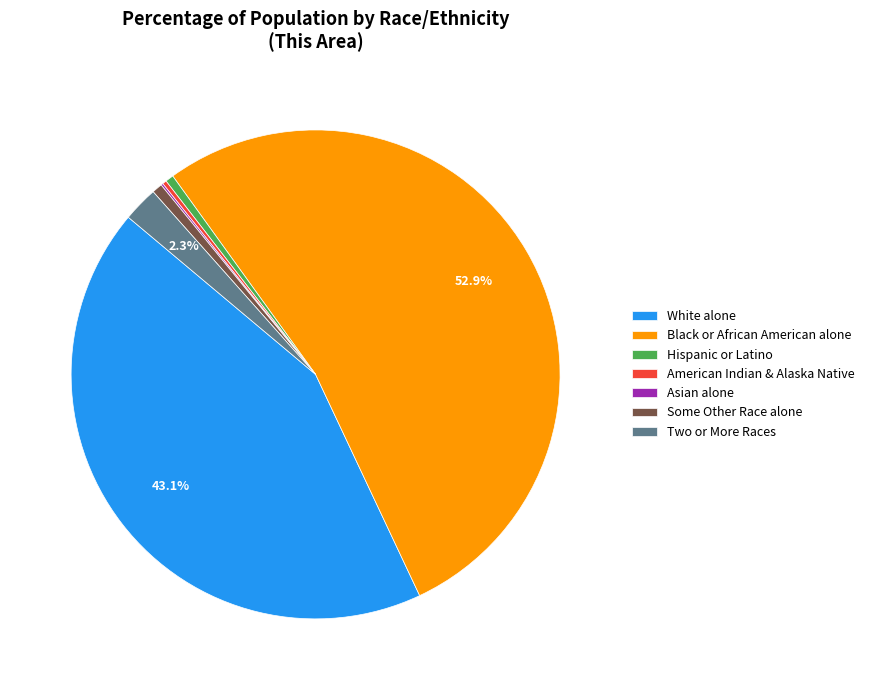

What is the largest slice in the pie chart?

Black or African American alone